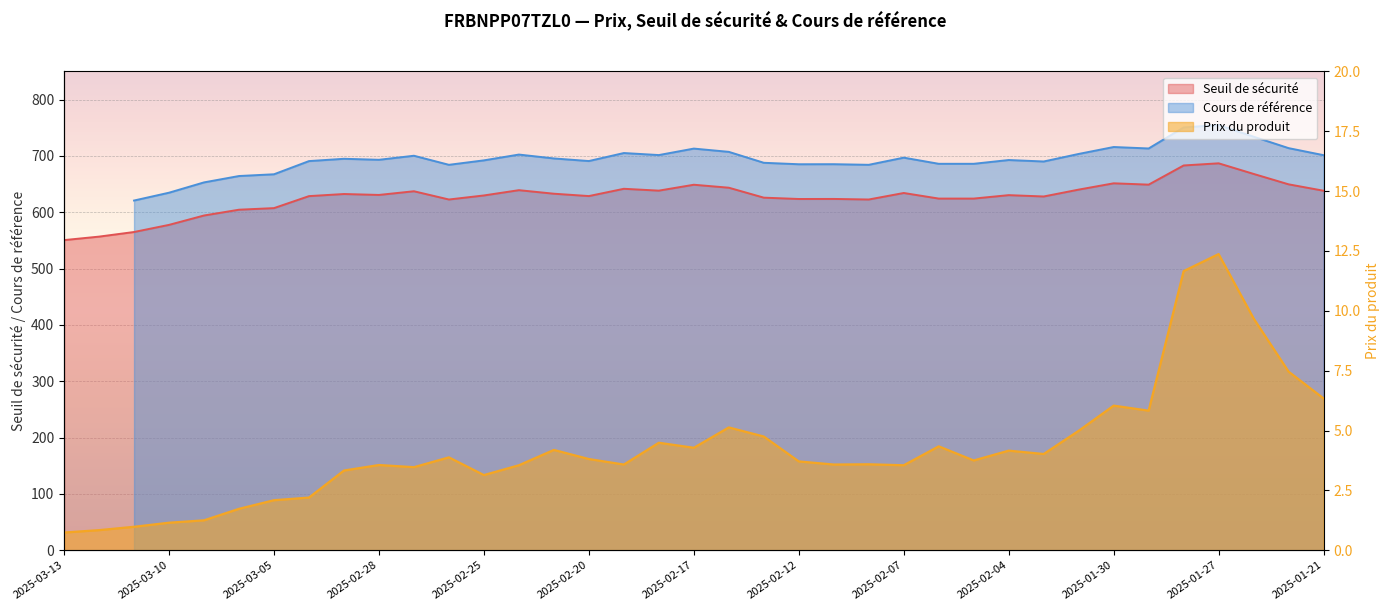

What is the minimum value shown in the chart?

0.7